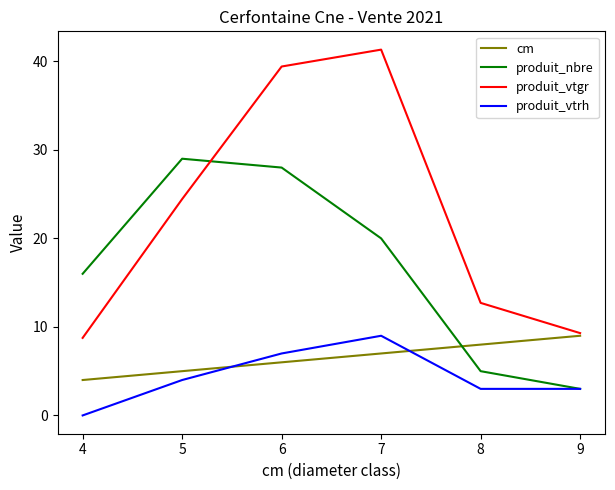

Between 4 and 6, which series saw the biggest shift?

produit_vtgr